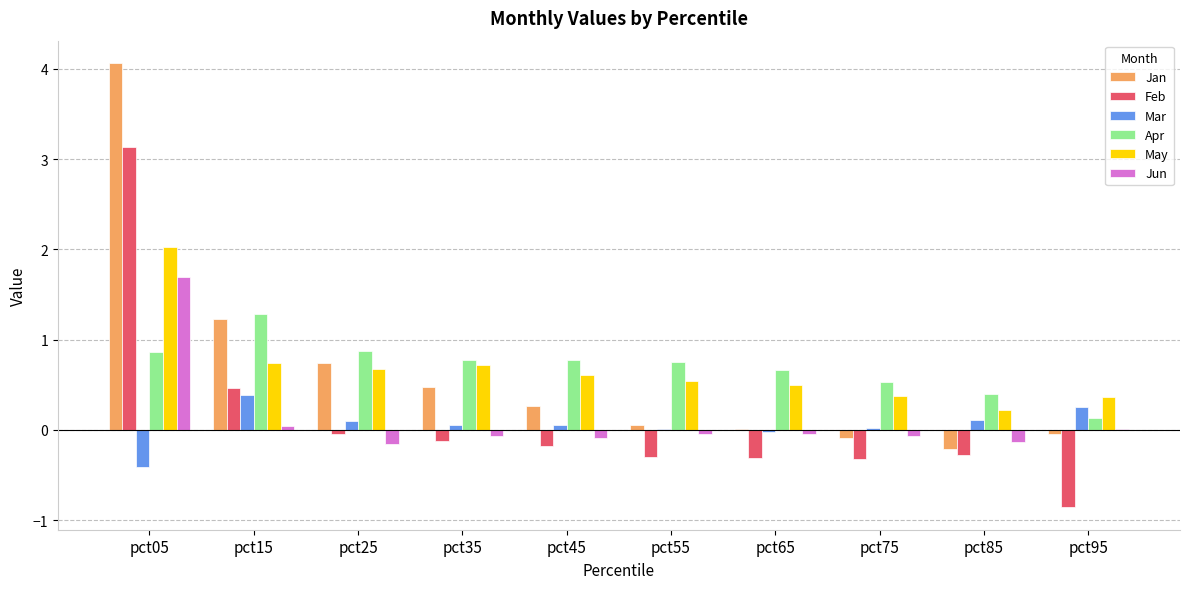

At which category is the sum across all series the highest?

pct05